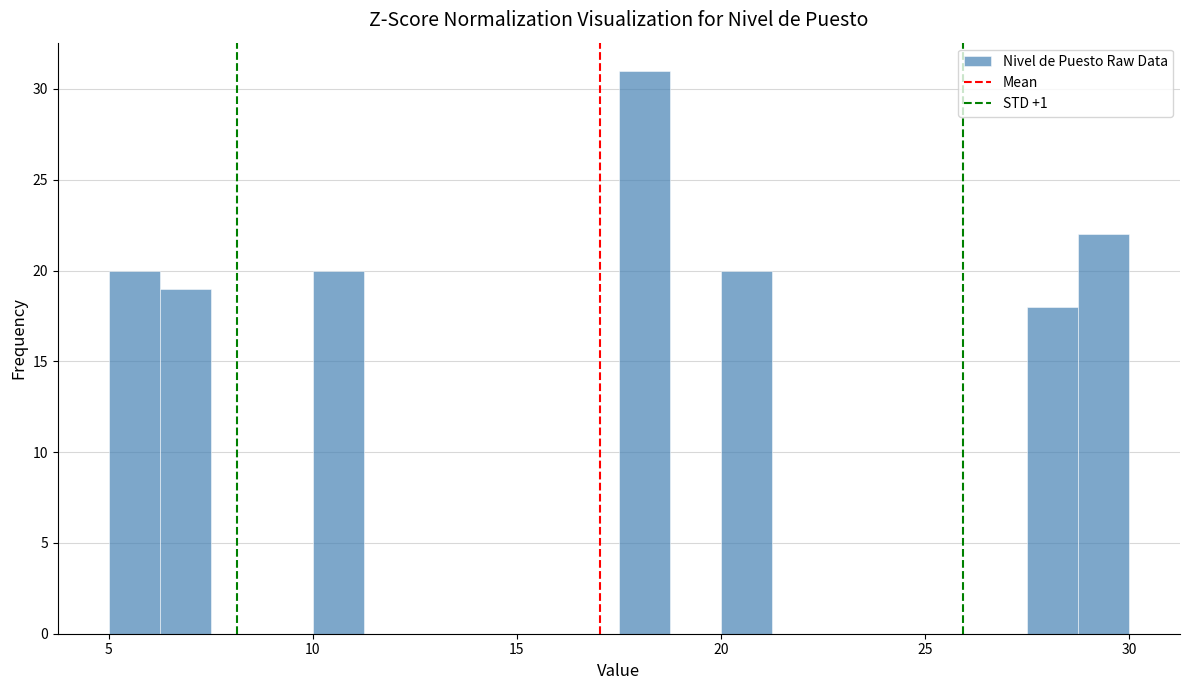

Read against the x-axis, roughly where is the centre of the tallest bar?

18.0